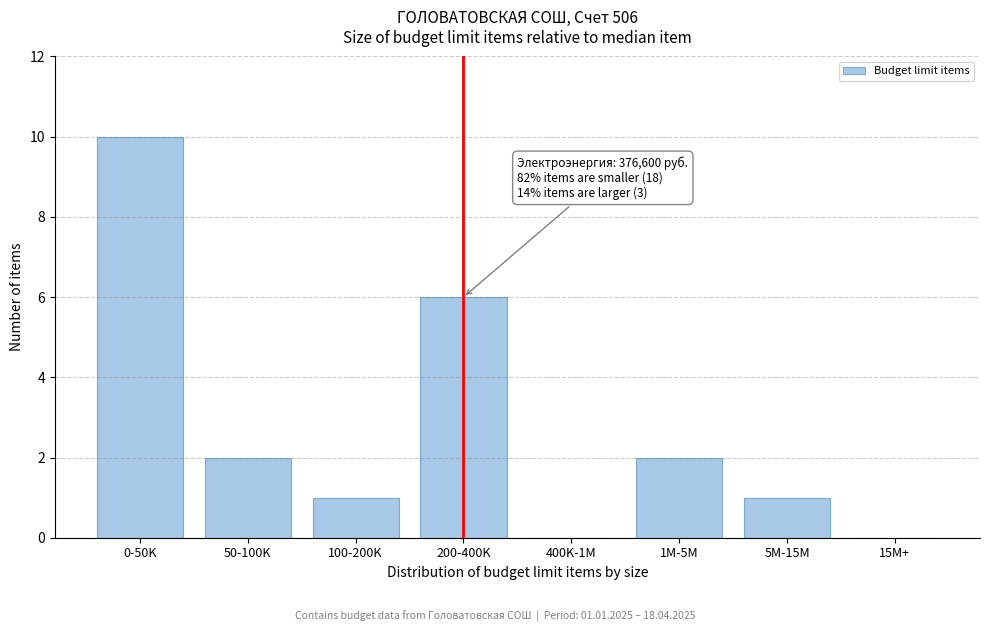

Reading right to left, extract all data points from this chart.

15M+=0	5M-15M=1	1M-5M=2	400K-1M=0	200-400K=6	100-200K=1	50-100K=2	0-50K=10